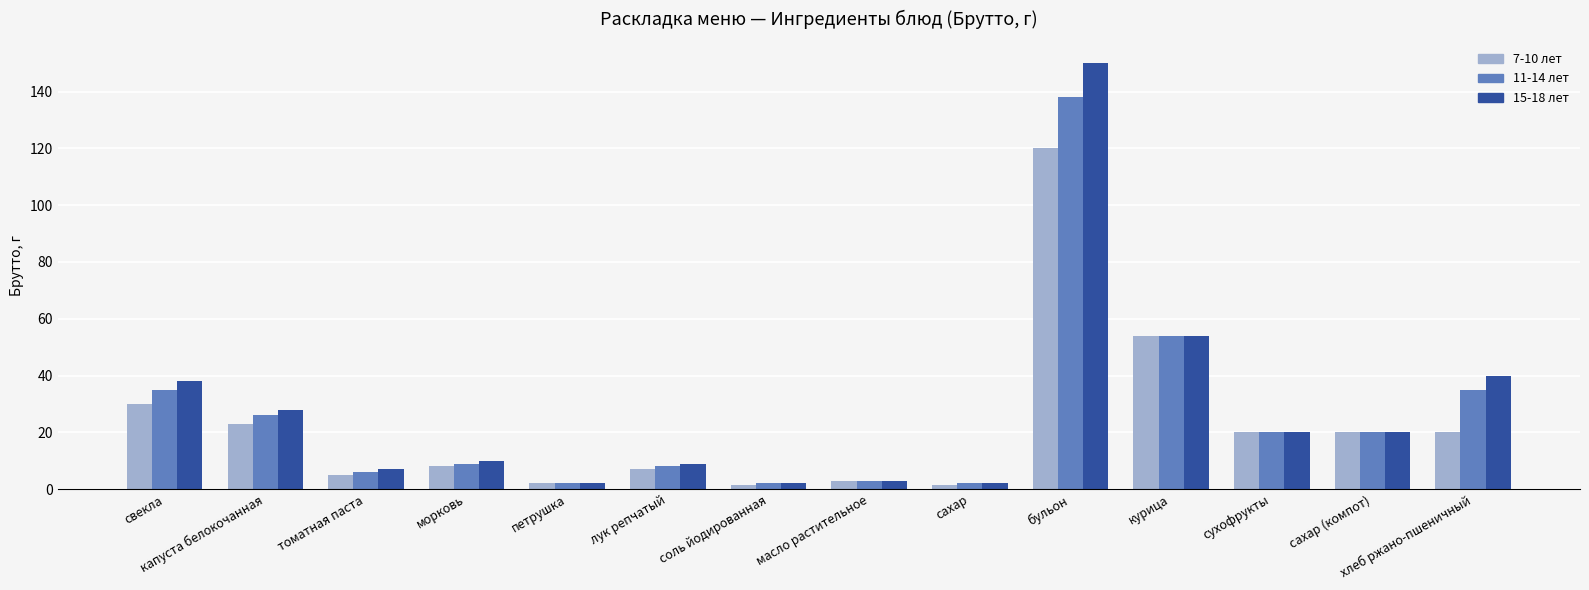

How many bars are there in total?

42